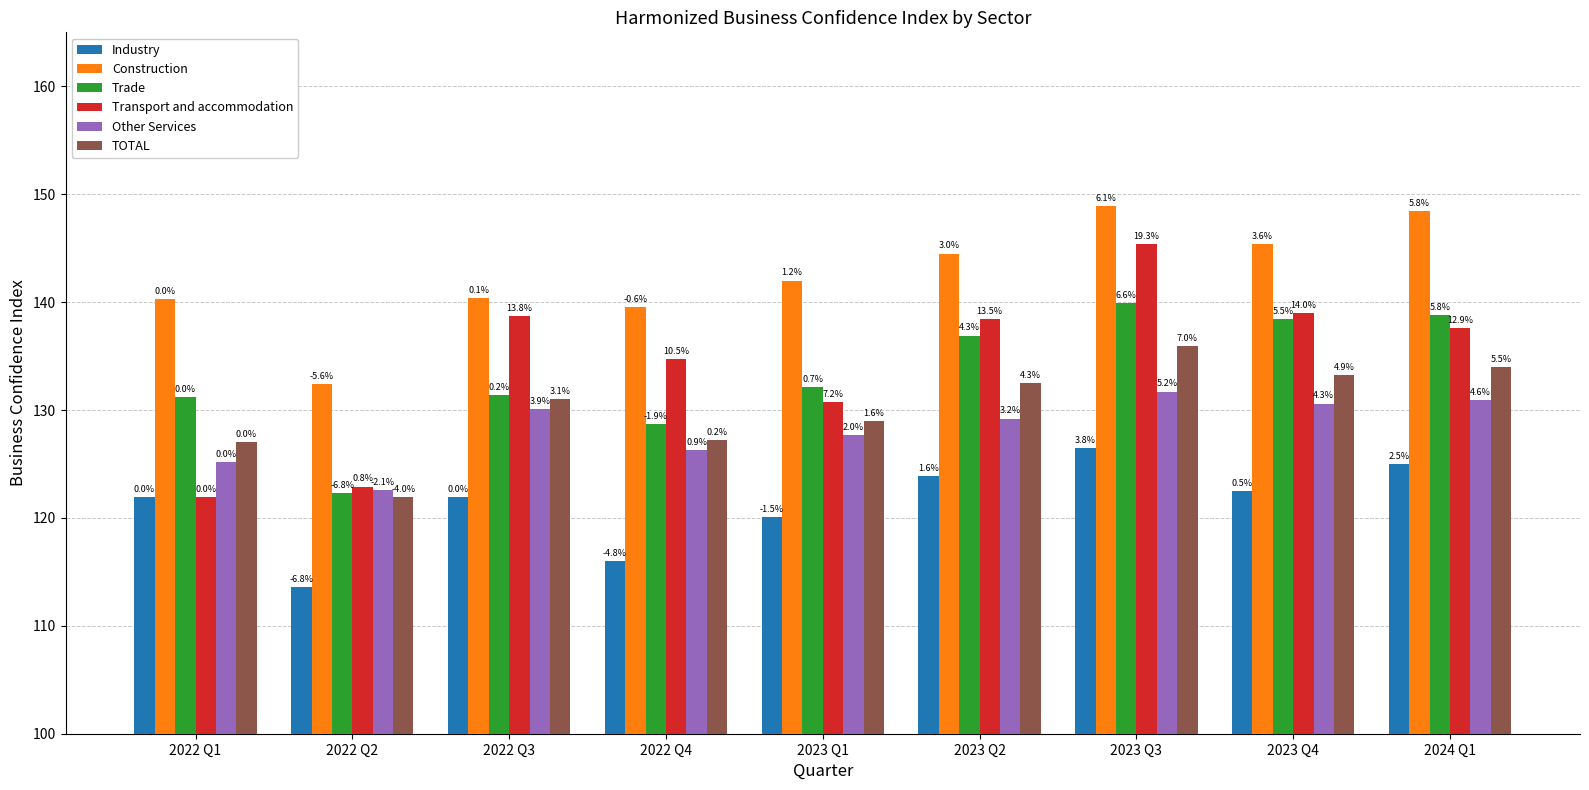

How many bars are there in each group?

6